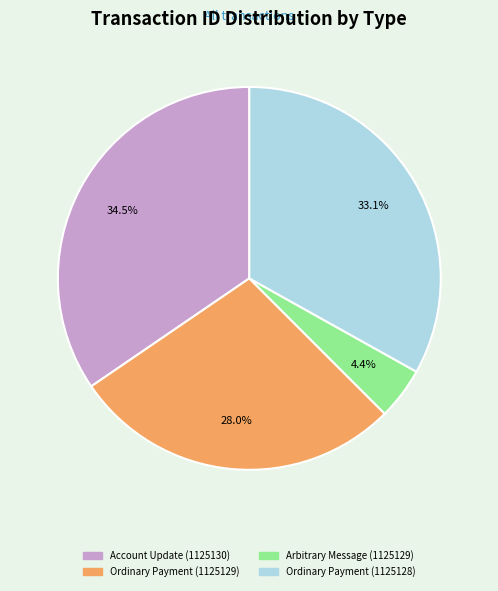

To the nearest percent, what is the difference between the Arbitrary Message (1125129) and Account Update (1125130) slice percentages?

30%